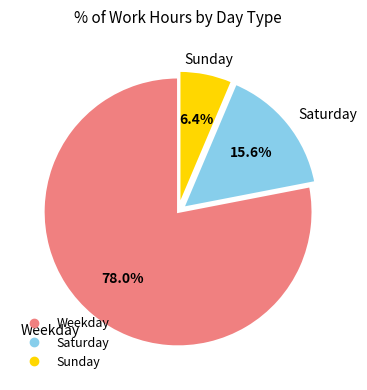

How many slices are in this pie chart?

3